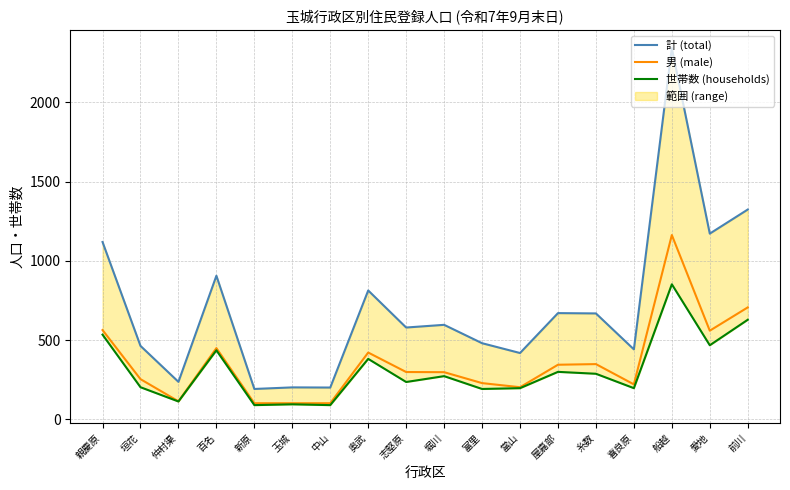

What is the sum of the 男 (male) values at 船越 and 愛地?

1722